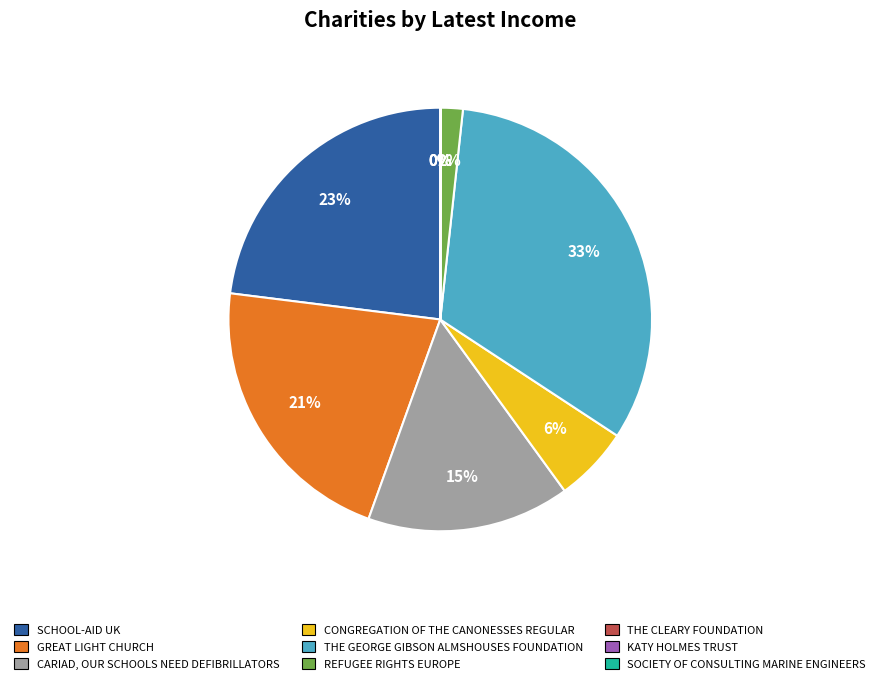

Which category has the biggest portion of the pie?

THE GEORGE GIBSON ALMSHOUSES FOUNDATION